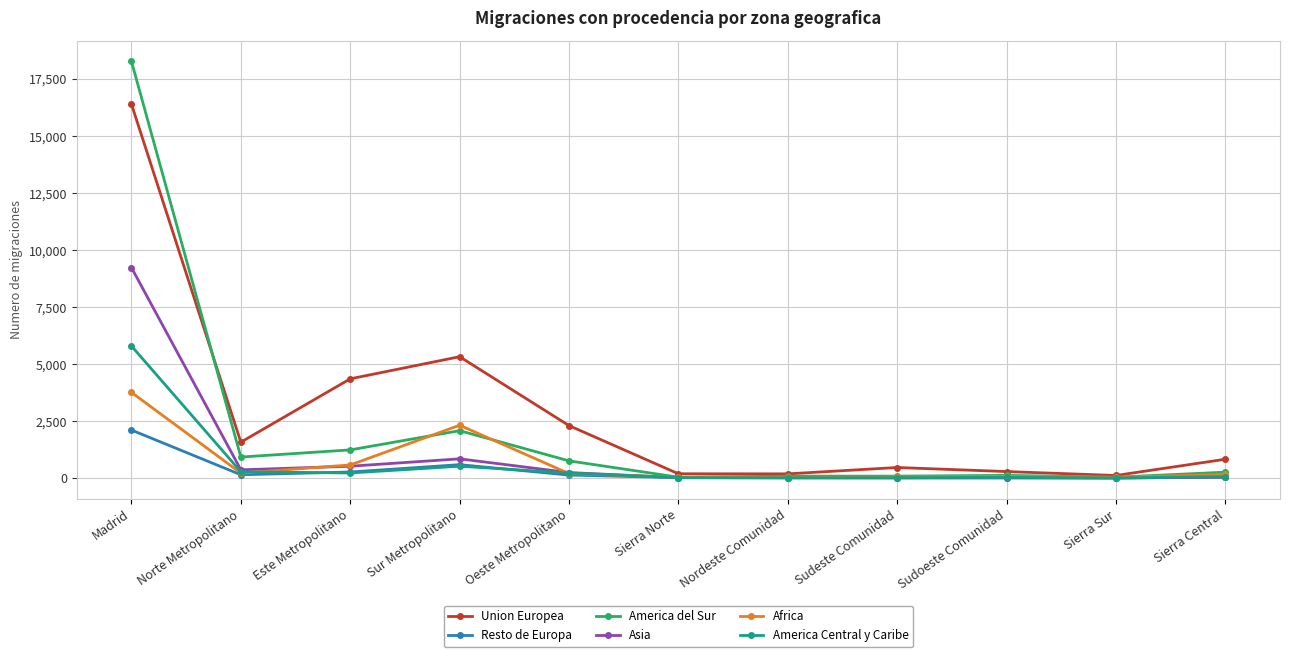

What is the average value of the America del Sur series?

2176